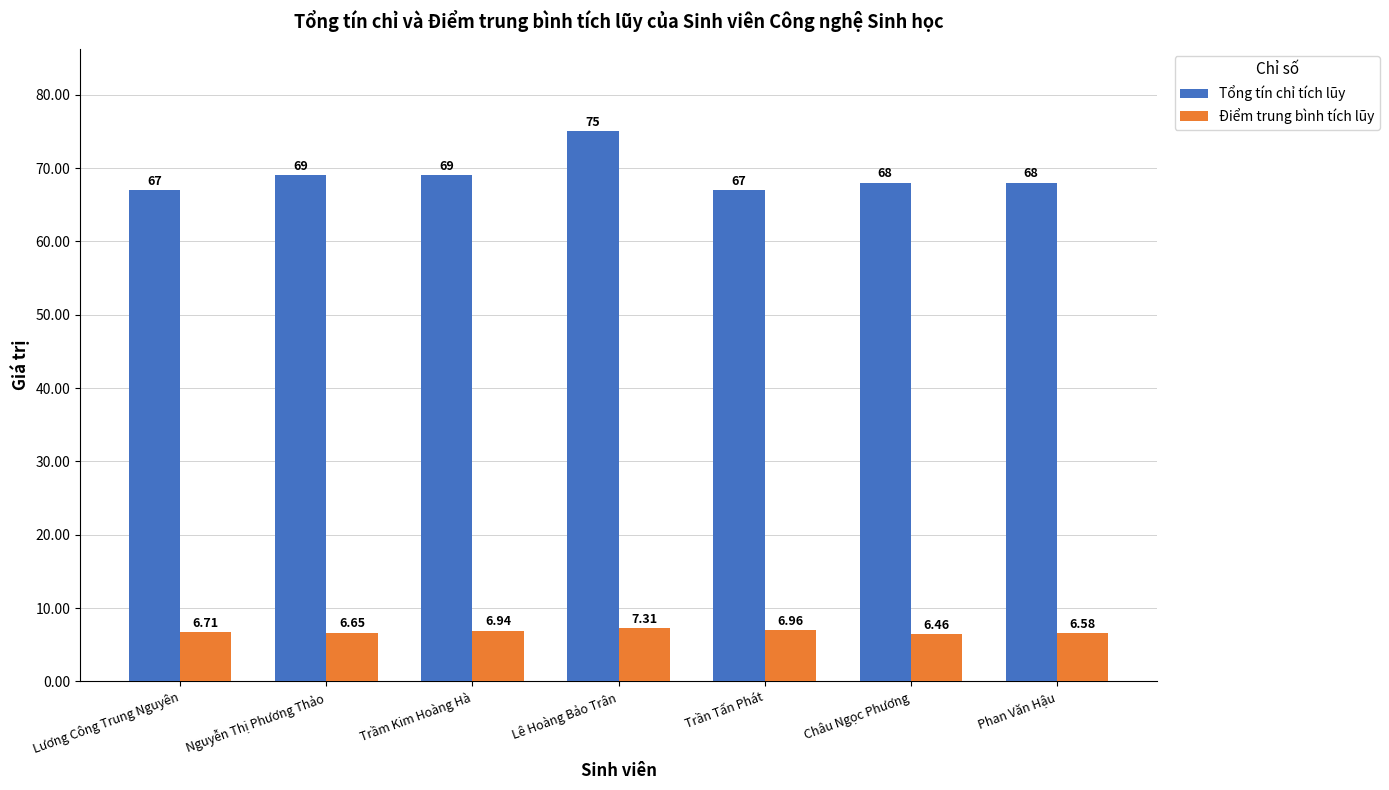

What are all the series names shown in the legend?

Tổng tín chỉ tích lũy, Điểm trung bình tích lũy